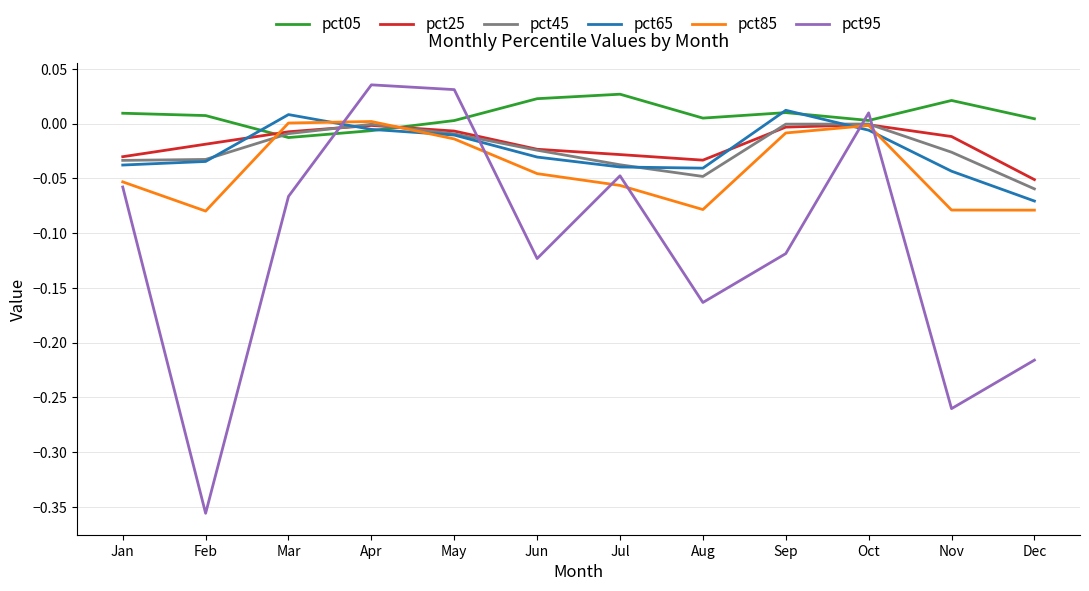

What is the spread (max minus min) of values at Mar?

0.1